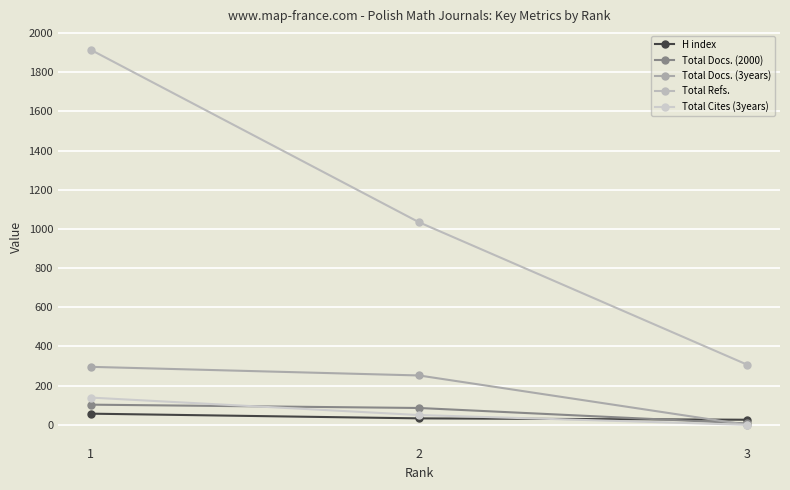

Which series has the widest spread of values?

Total Refs.